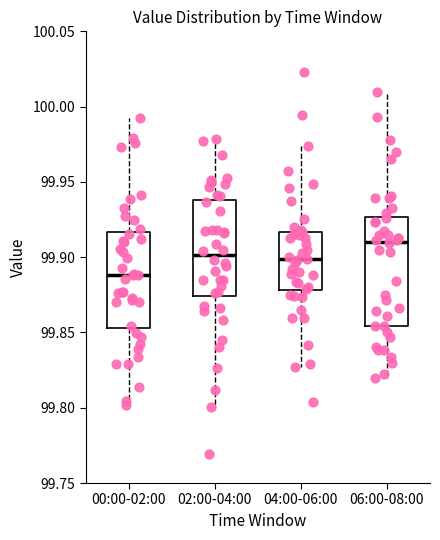

Reading left to right, transcribe this box plot: for each box, give where its median line is, the range the box spans, and where its two whiskers end, as read against the y-axis. The values are not printed on the chart, so give them approximately, as read against the axis.

00:00-02:00: median 99.890, box 99.855 to 99.915, whiskers 99.800 to 99.995
02:00-04:00: median 99.900, box 99.875 to 99.940, whiskers 99.800 to 99.980
04:00-06:00: median 99.900, box 99.880 to 99.915, whiskers 99.825 to 99.975
06:00-08:00: median 99.910, box 99.855 to 99.925, whiskers 99.820 to 100.010